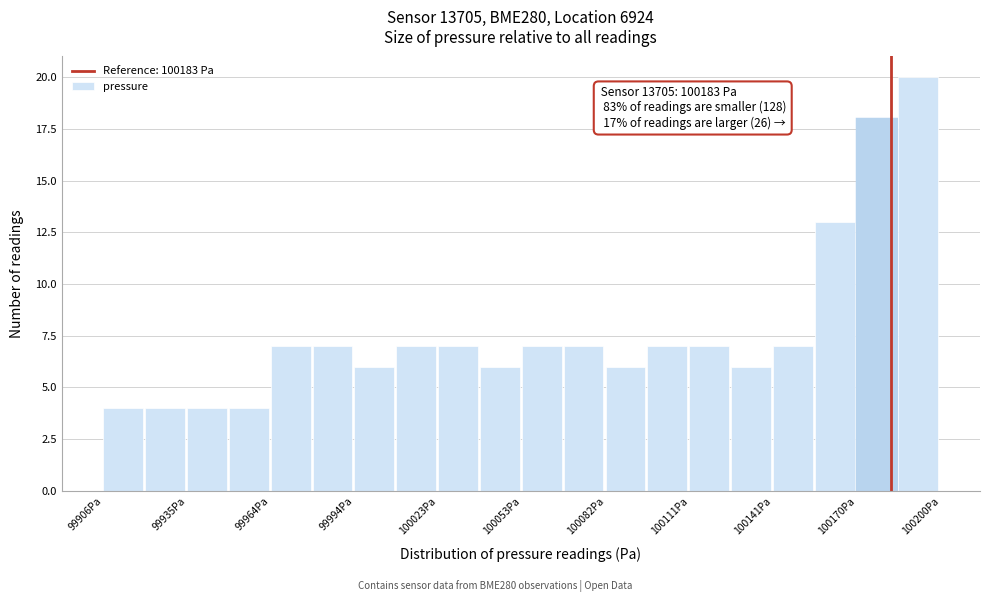

Around what value on the x-axis is the tallest bar? Give the approximate position of its centre, as read against the axis.

100190